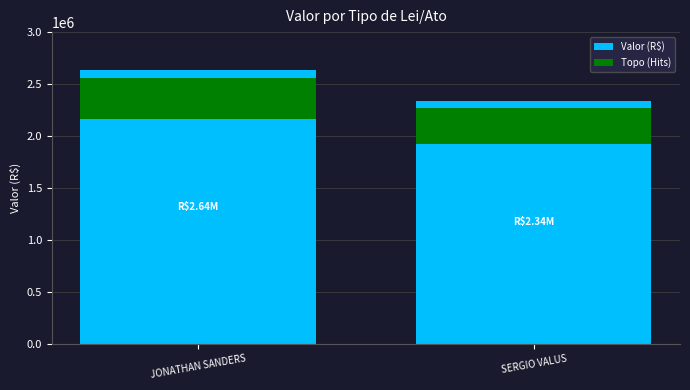

At how many categories does at least one series exceed 1779649?

2